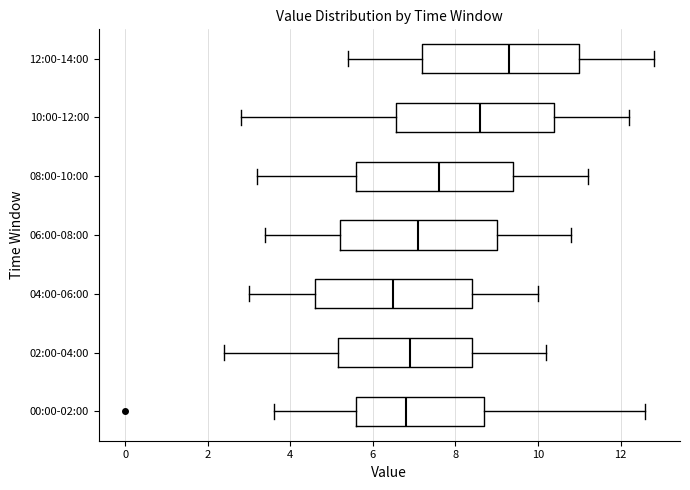

Which box's median line is the furthest to the left?

04:00-06:00